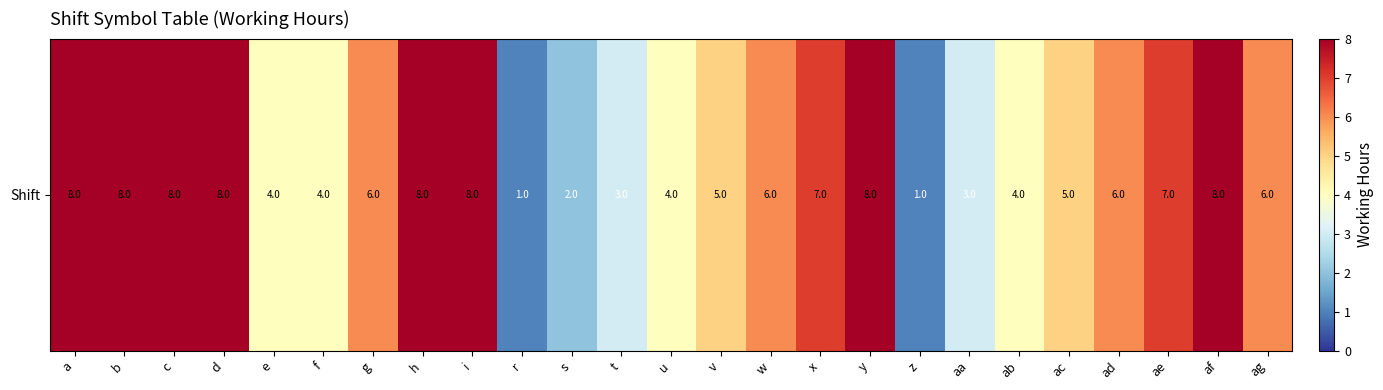

List the labels in order of value, largest first.

a, b, c, d, h, i, y, af, x, ae, g, w, ad, ag, v, ac, e, f, u, ab, t, aa, s, r, z